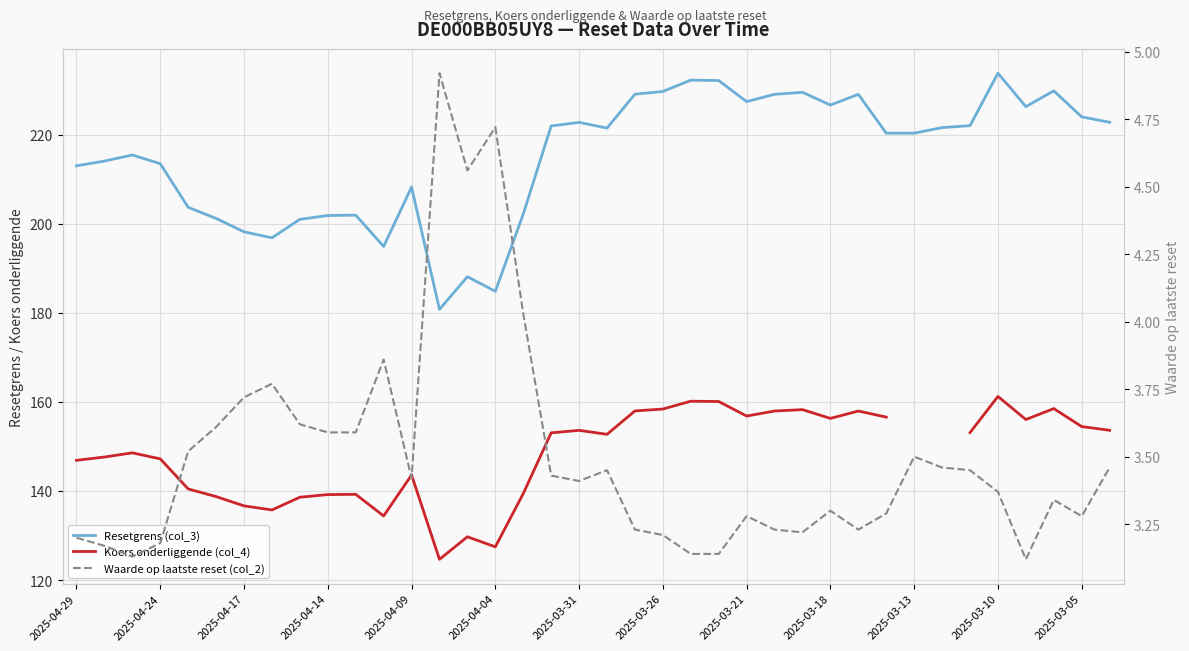

Is it true that Waarde op laatste reset (col_2) equals 0.9 at 2025-03-18?

False